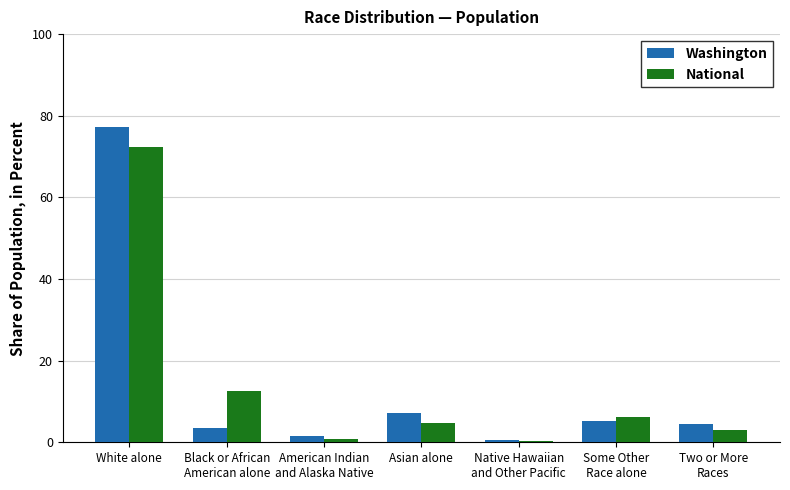

What is the sum of all Washington values?

100.0